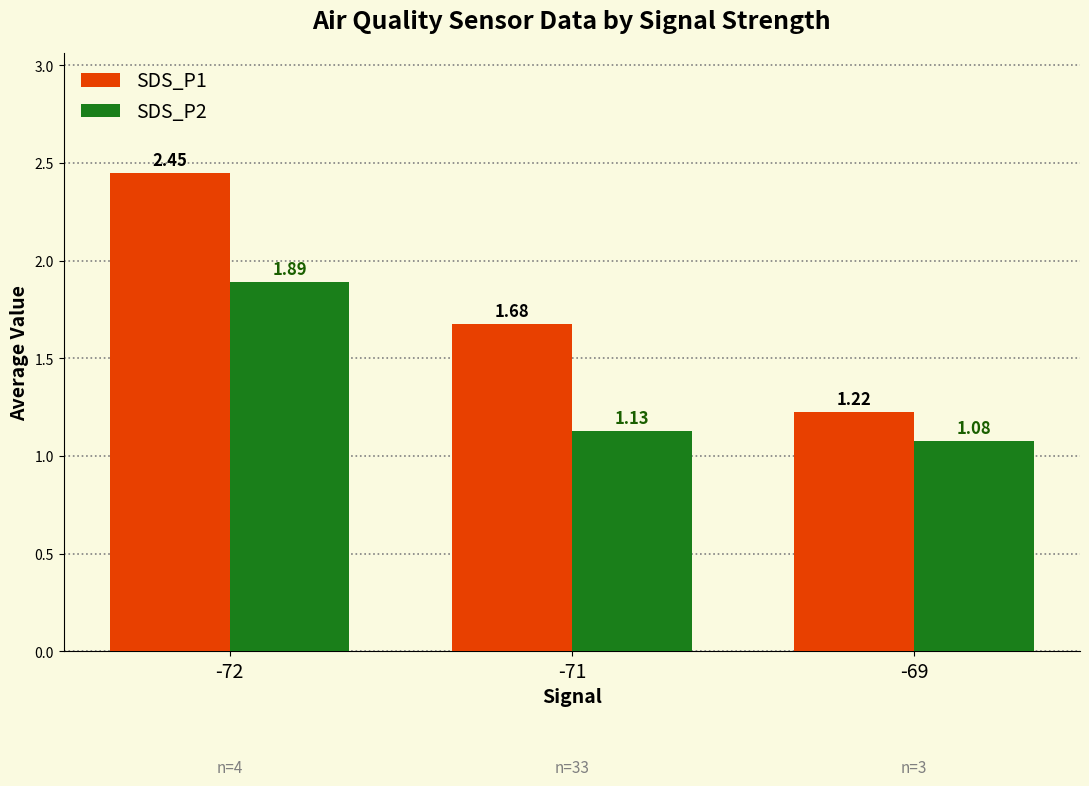

What is the difference between the SDS_P1 values at -71 and -72?

0.8